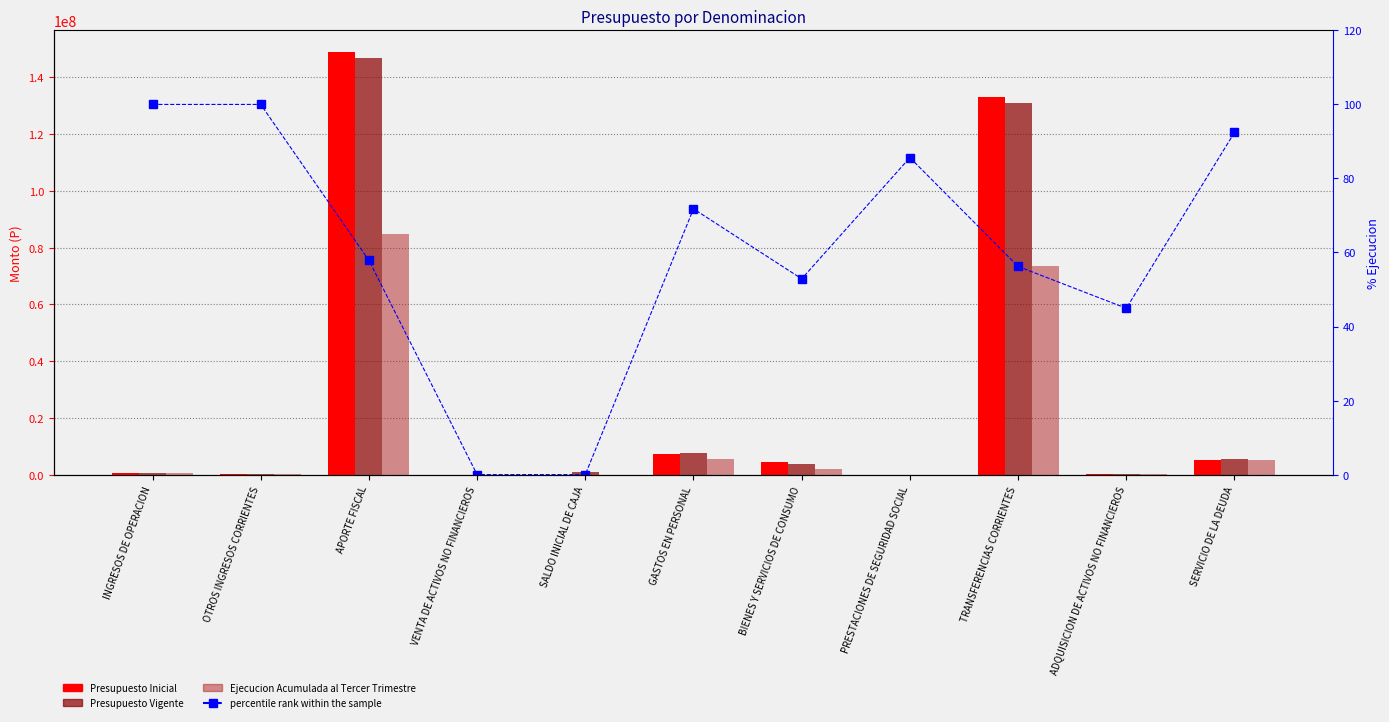

What position from the right is ADQUISICION DE ACTIVOS NO FINANCIEROS?

2